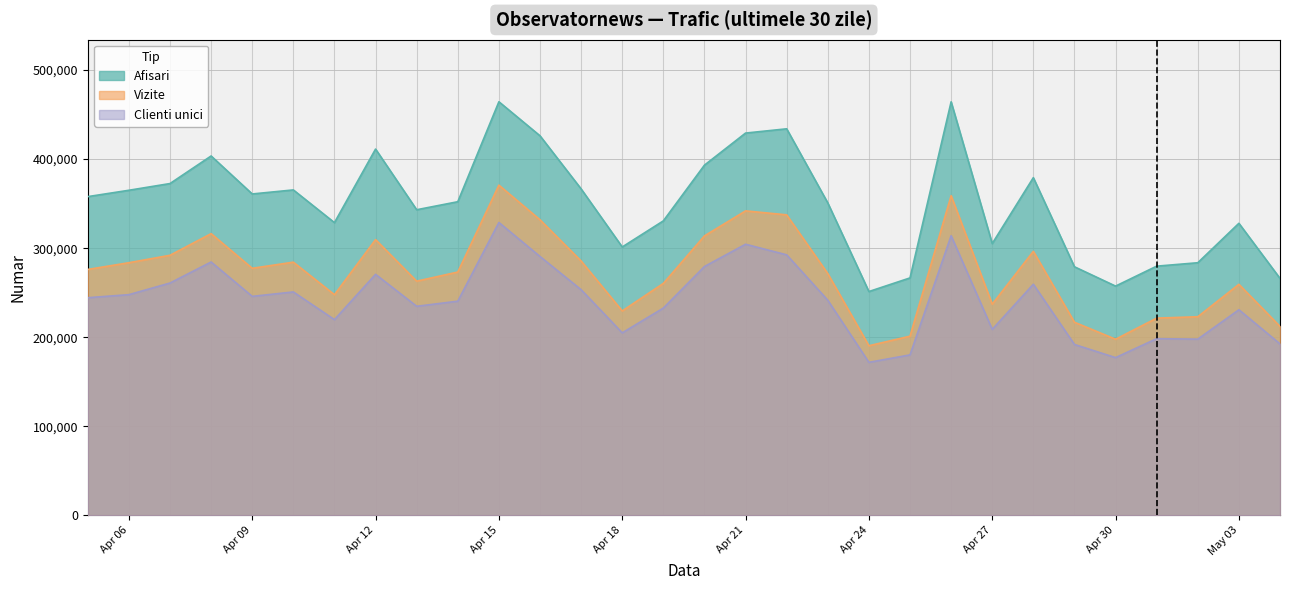

What are all the series names shown in the legend?

Afisari, Vizite, Clienti unici